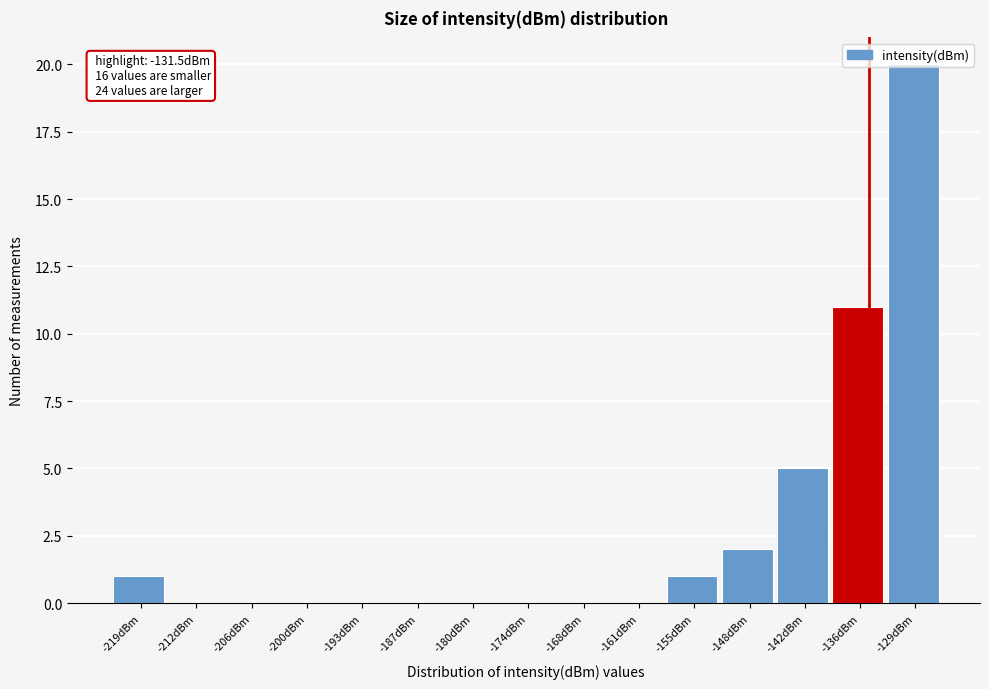

Is it true that the value at -161dBm is -9?

False